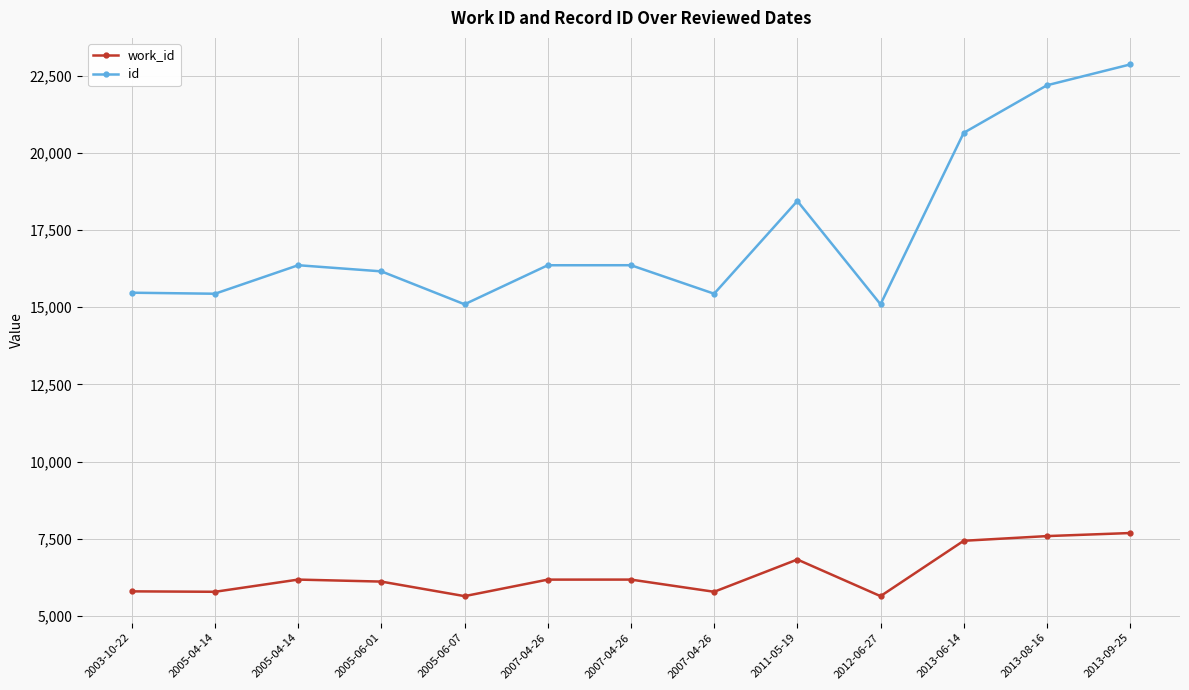

How many data points does each series have?

13